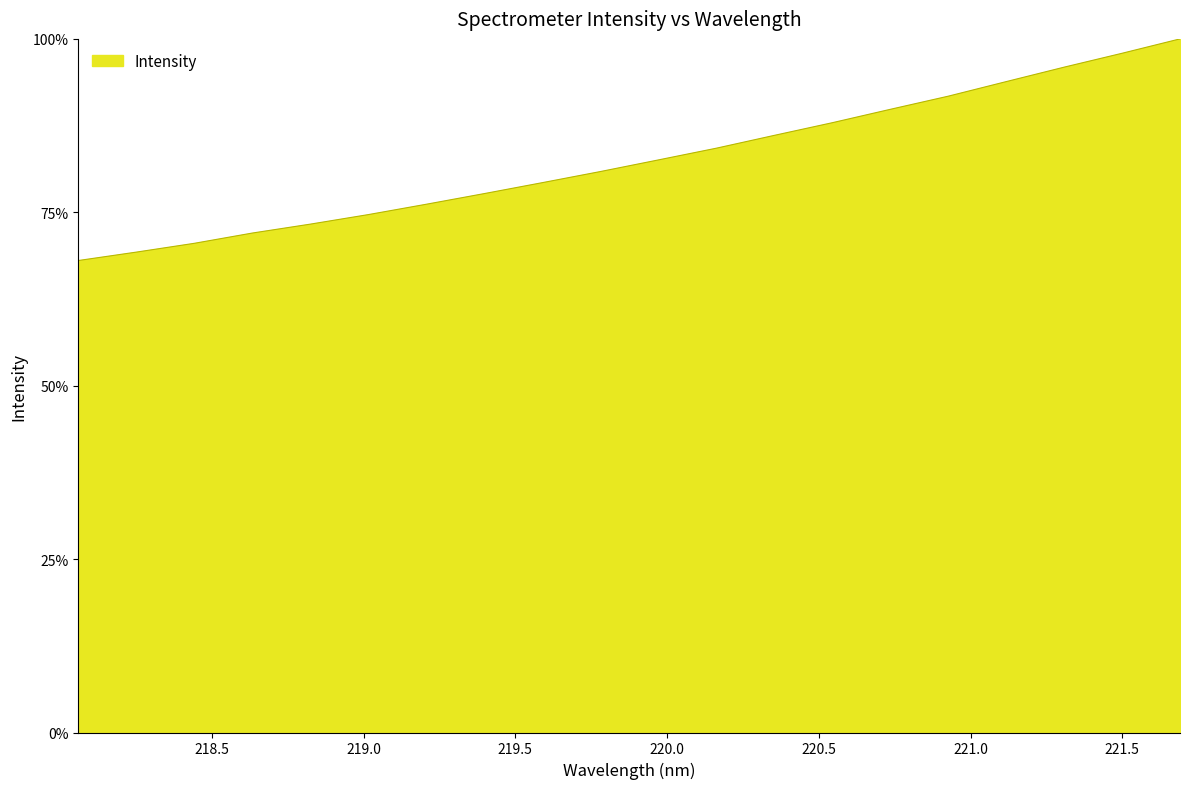

Does the chart display data point markers on the line(s)?

No